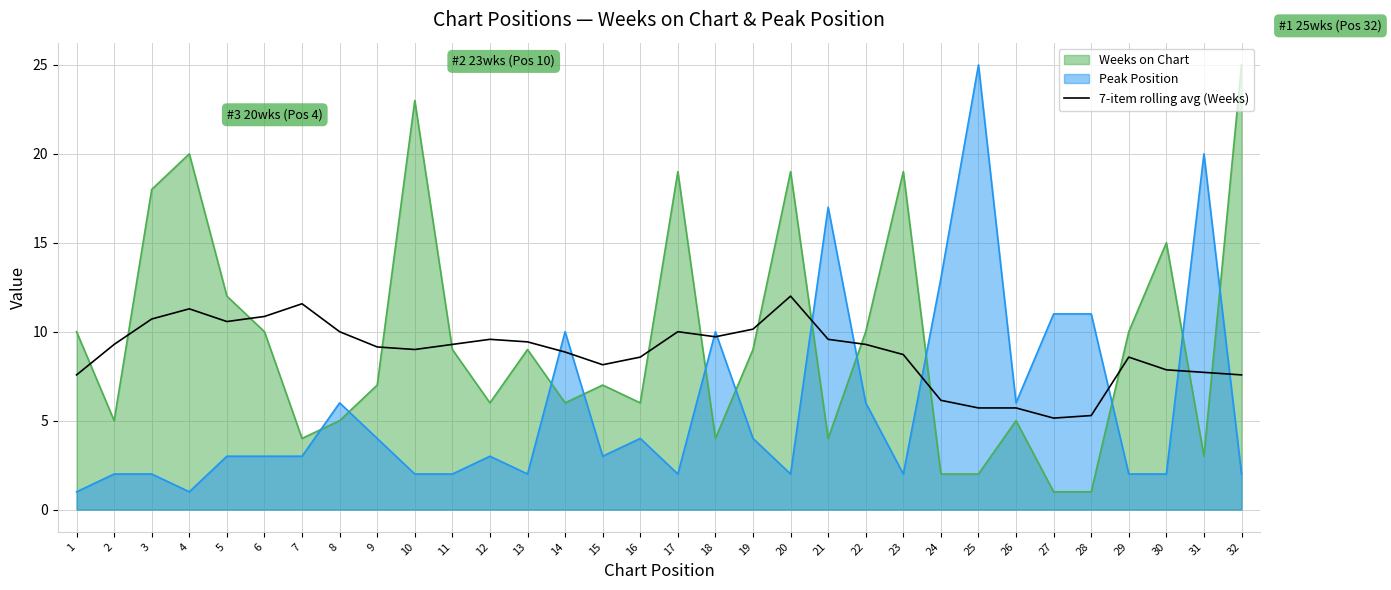

What is the minimum value shown in the chart?

1.0